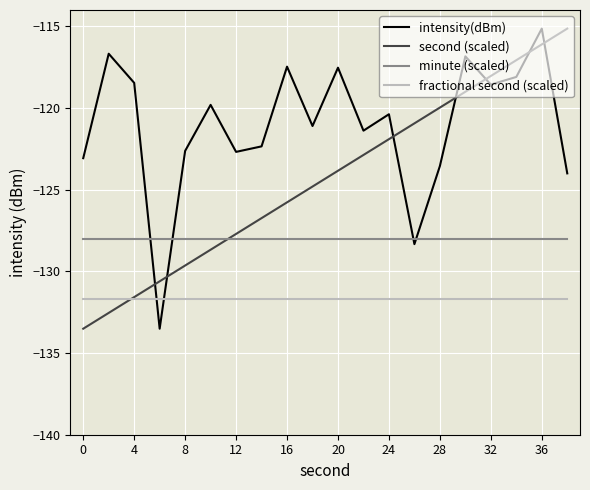

Which series has the largest total across all categories?

intensity(dBm)